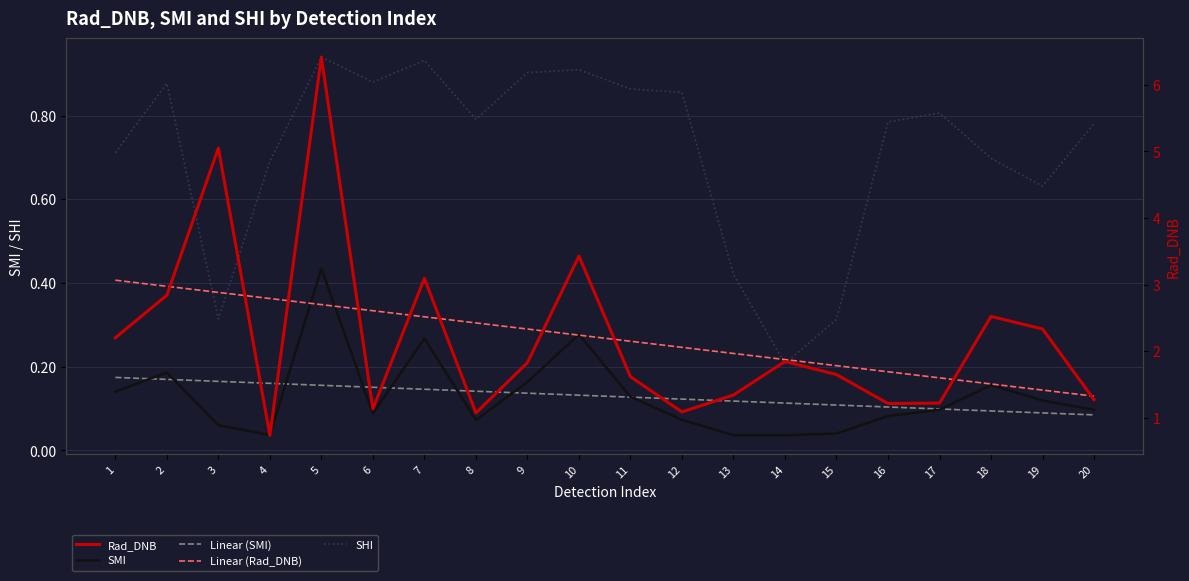

Where is Rad_DNB nearest to the value 3?

7